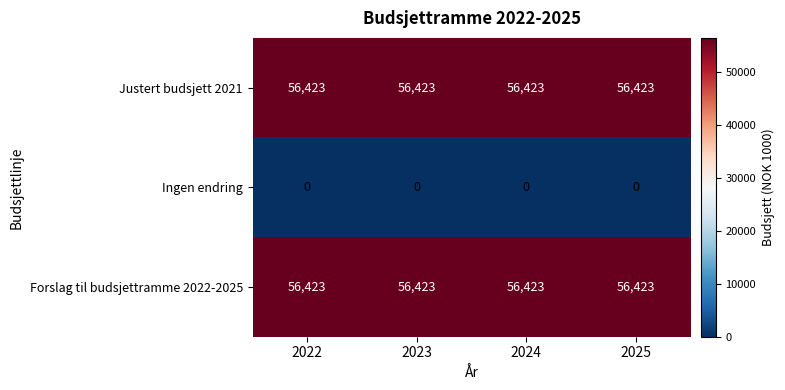

Is the value of Forslag til budsjettramme 2022-2025 at 2024 greater than the value of Ingen endring at 2025?

Yes